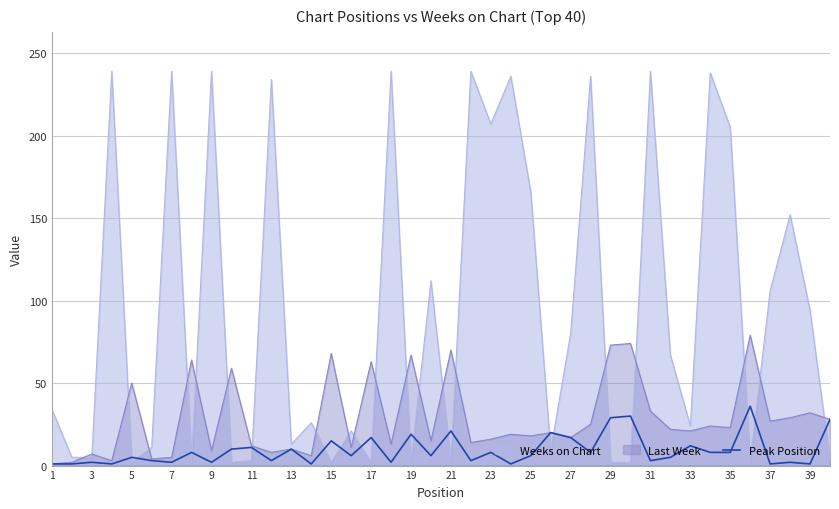

List the series in order of their overall mean, highest first.

Weeks on Chart, Last Week, Peak Position